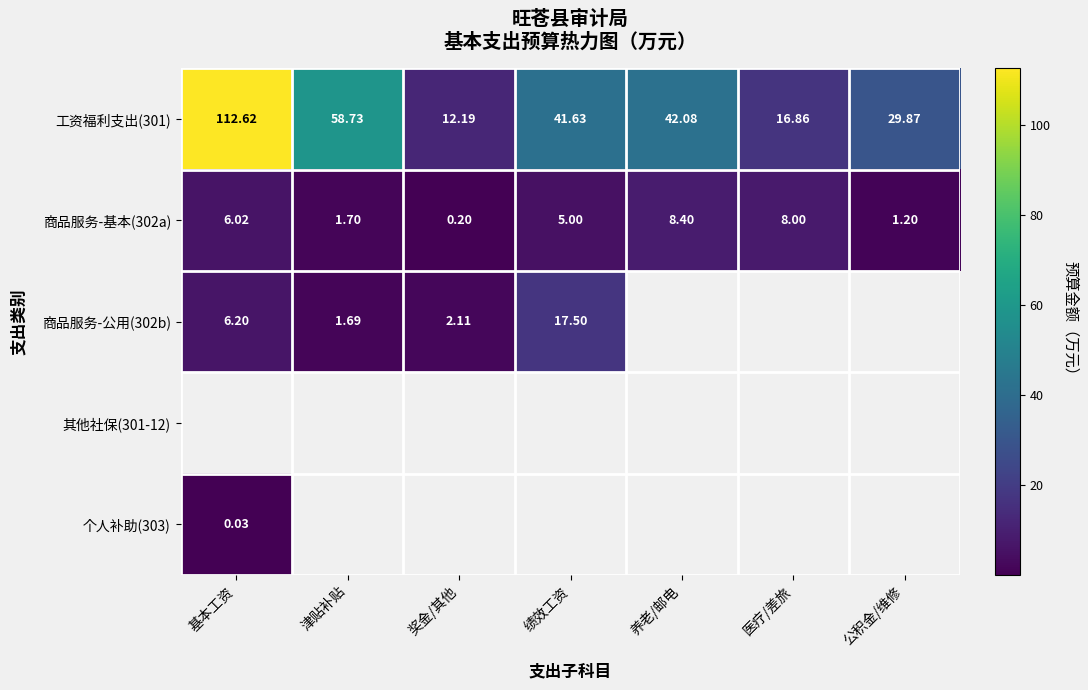

What is the spread (max minus min) of values at 津贴补贴?

57.0